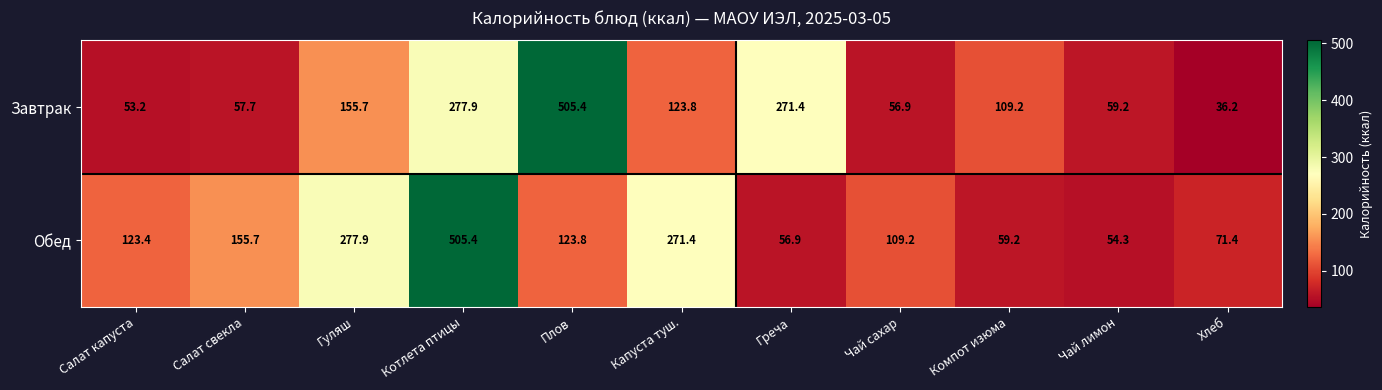

What is the difference between the maximum and second lowest values in the Завтрак series?

452.2